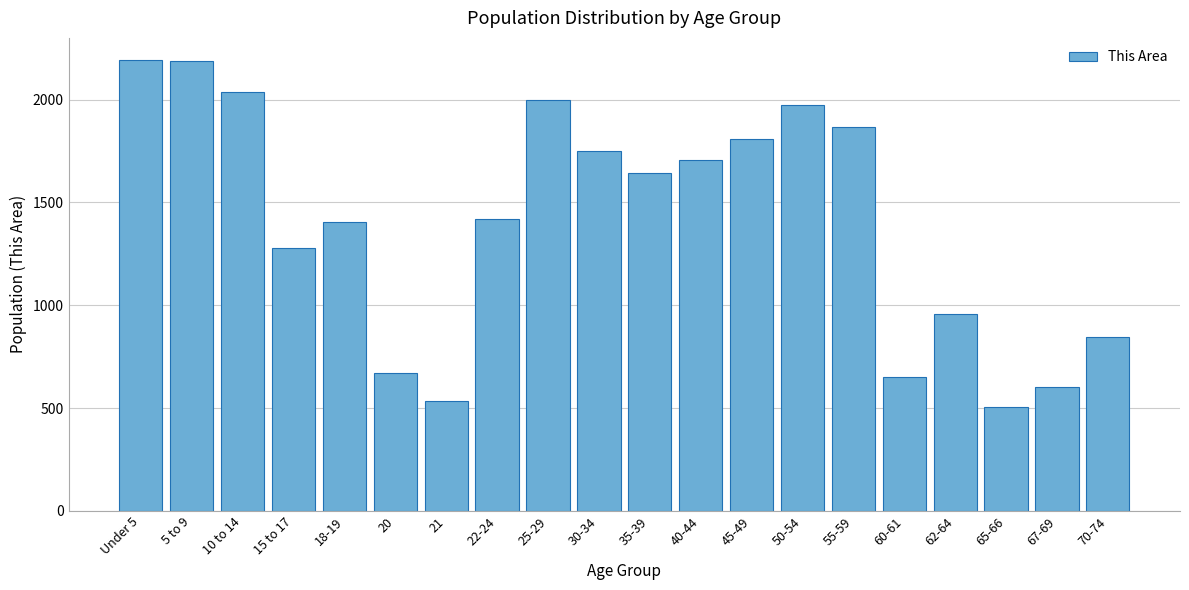

What is the greatest value displayed?

2191